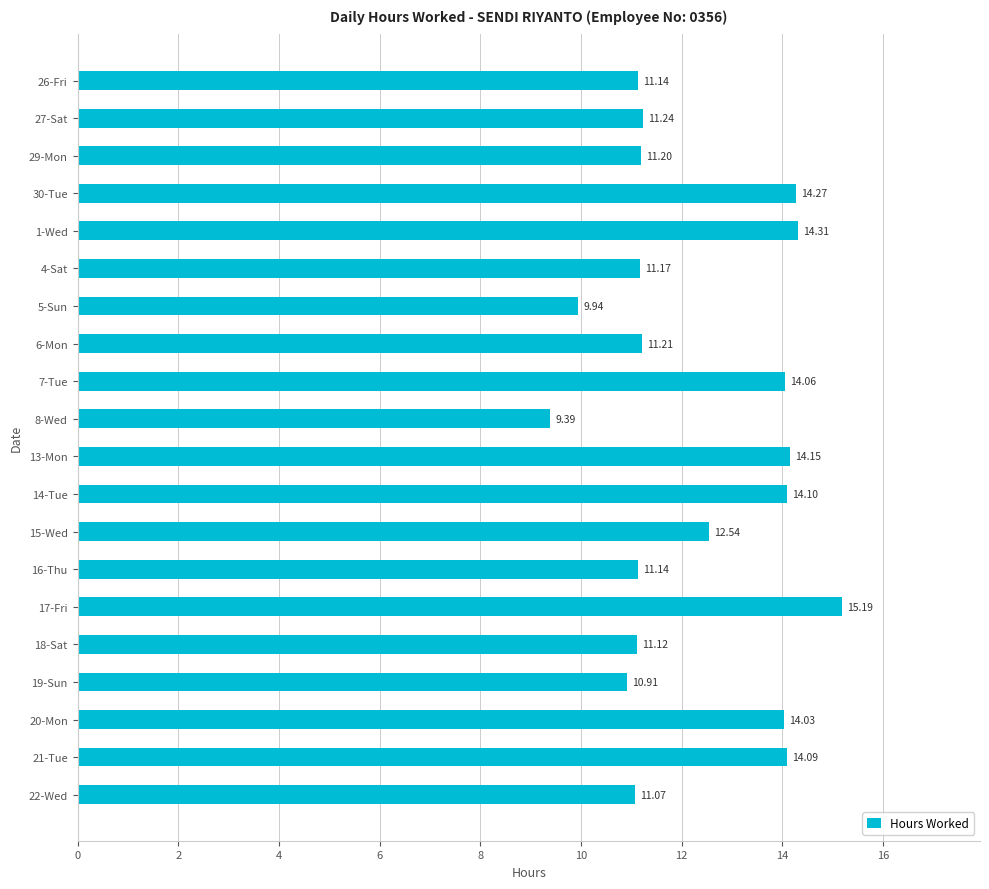

How many distinct data groups are displayed?

1